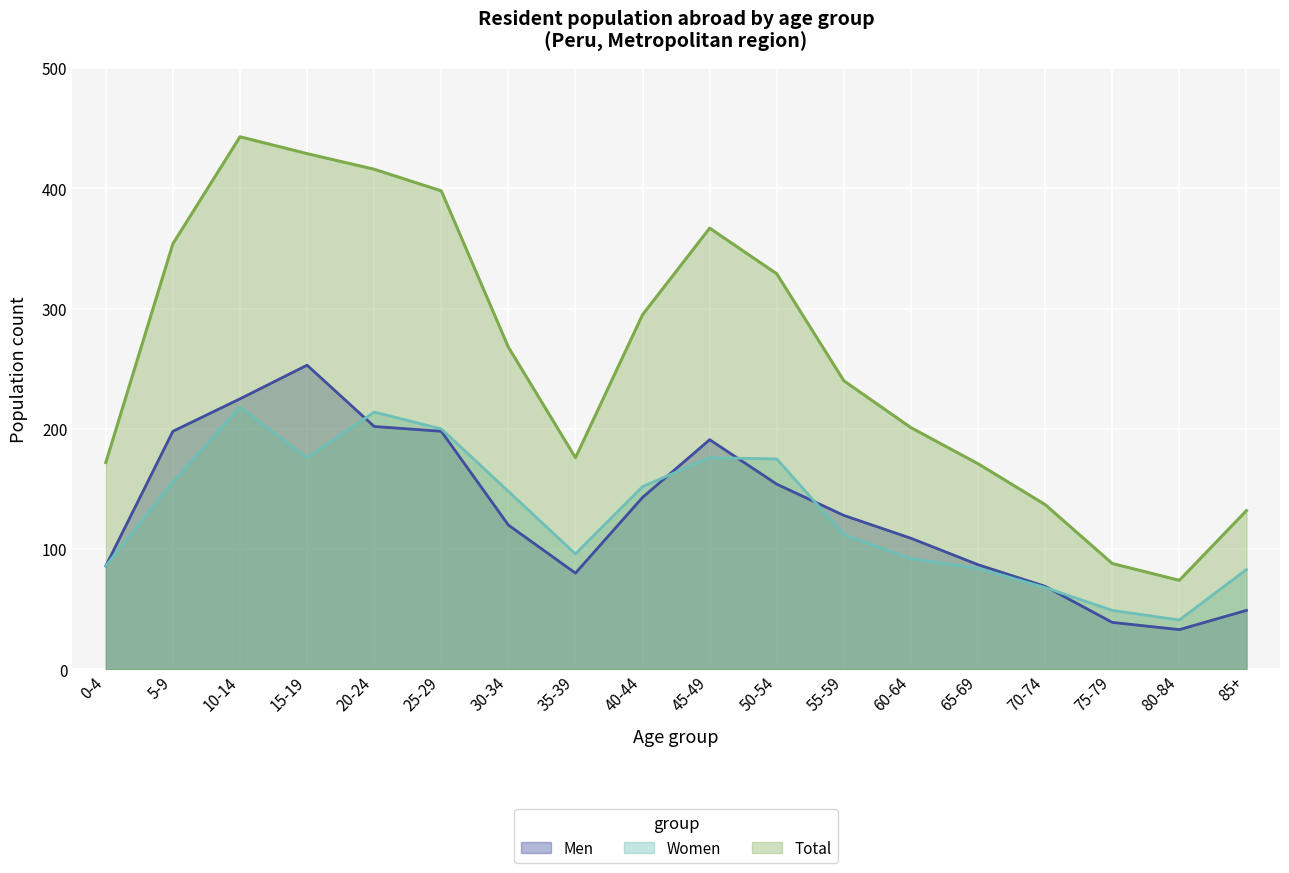

What position from the right is 15-19?

15